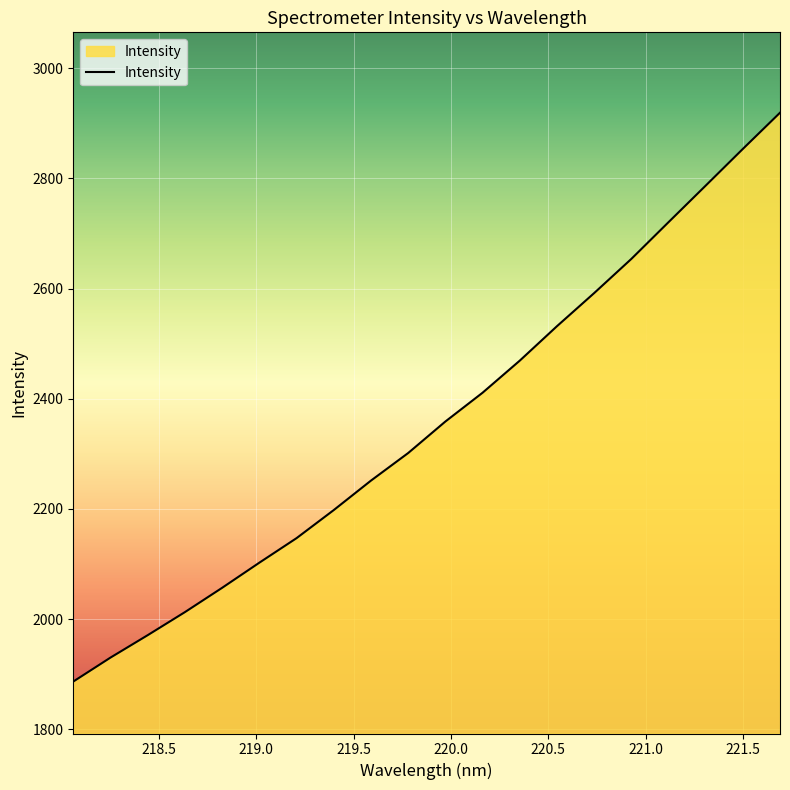

What is the difference between the maximum and minimum values?

1032.9